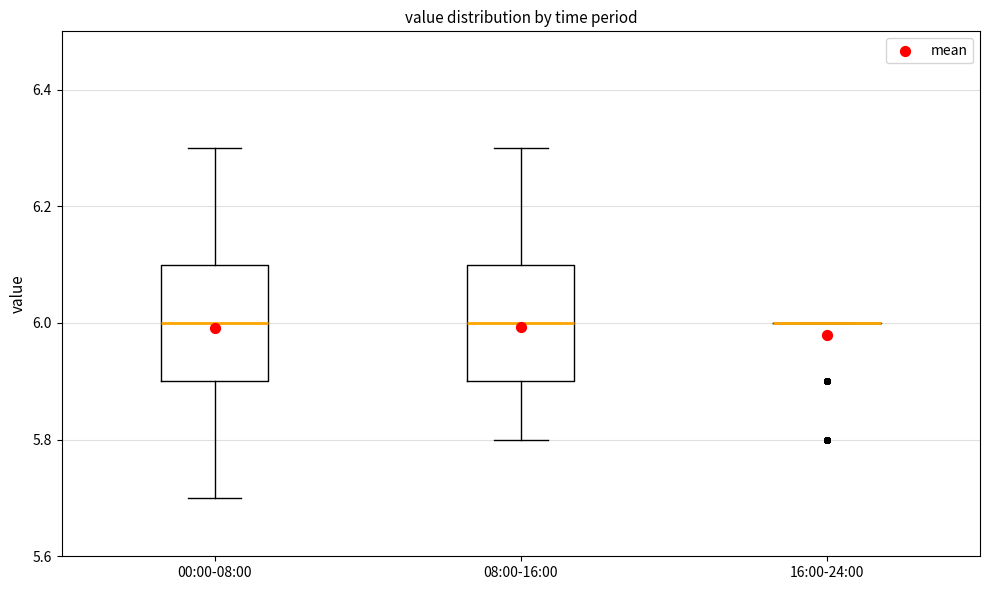

Reading left to right, transcribe this box plot: for each box, give where its median line is, the range the box spans, and where its two whiskers end, as read against the y-axis. The values are not printed on the chart, so give them approximately, as read against the axis.

00:00-08:00: median 6.0, box 5.9 to 6.1, whiskers 5.7 to 6.3
08:00-16:00: median 6.0, box 5.9 to 6.1, whiskers 5.8 to 6.3
16:00-24:00: box collapsed to a line at 6.0, whiskers 6.0 to 6.0